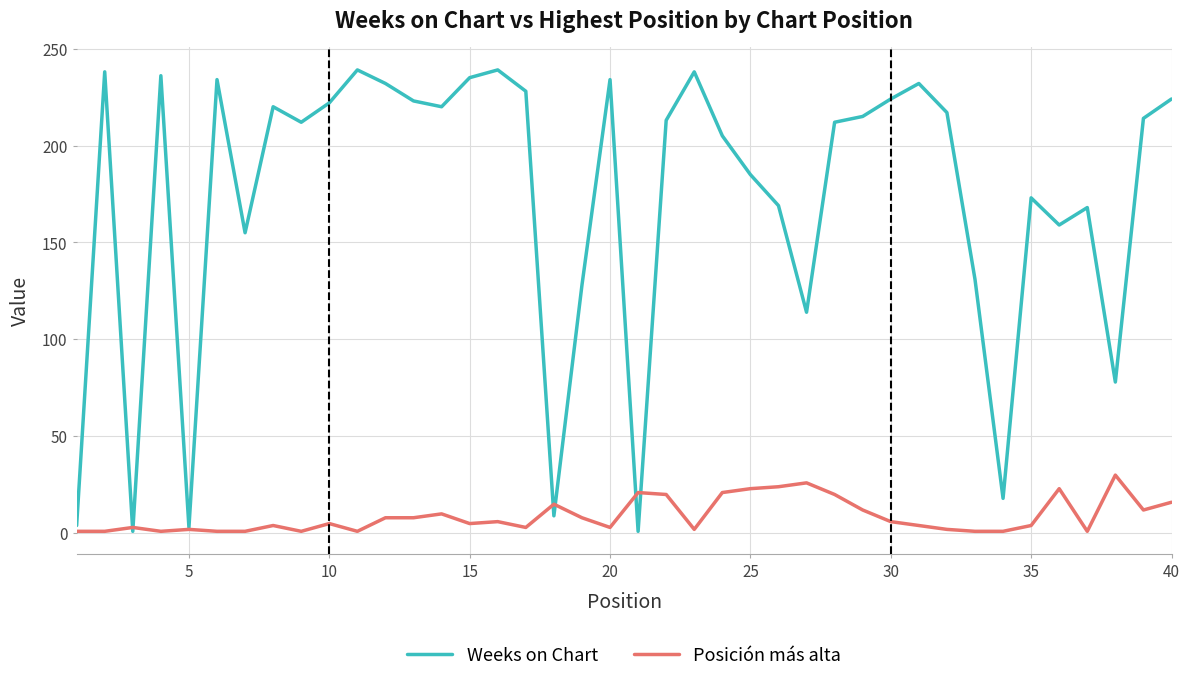

Rank the series by their average value, from lowest to highest.

Posición más alta, Weeks on Chart